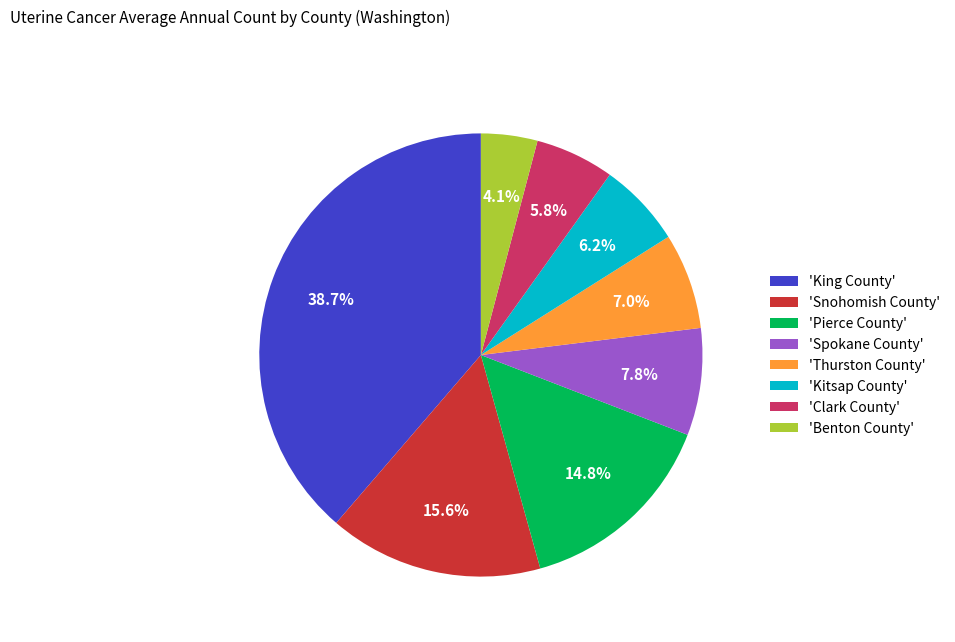

Does any single category account for the majority?

No